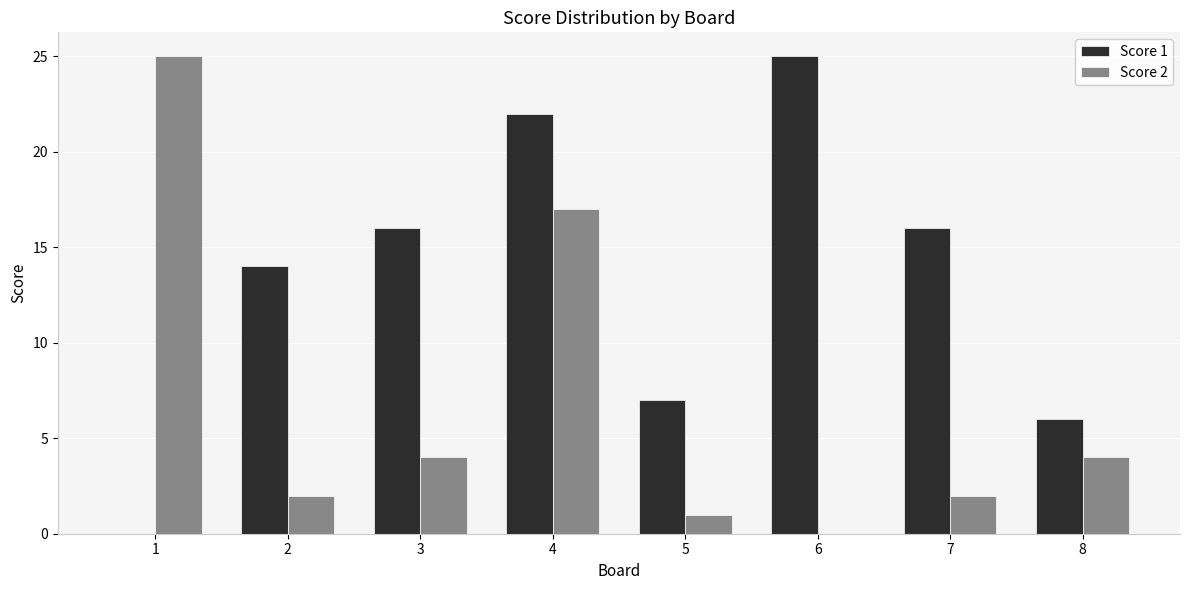

The Score 1 series shows 16 at 3. True or false?

True